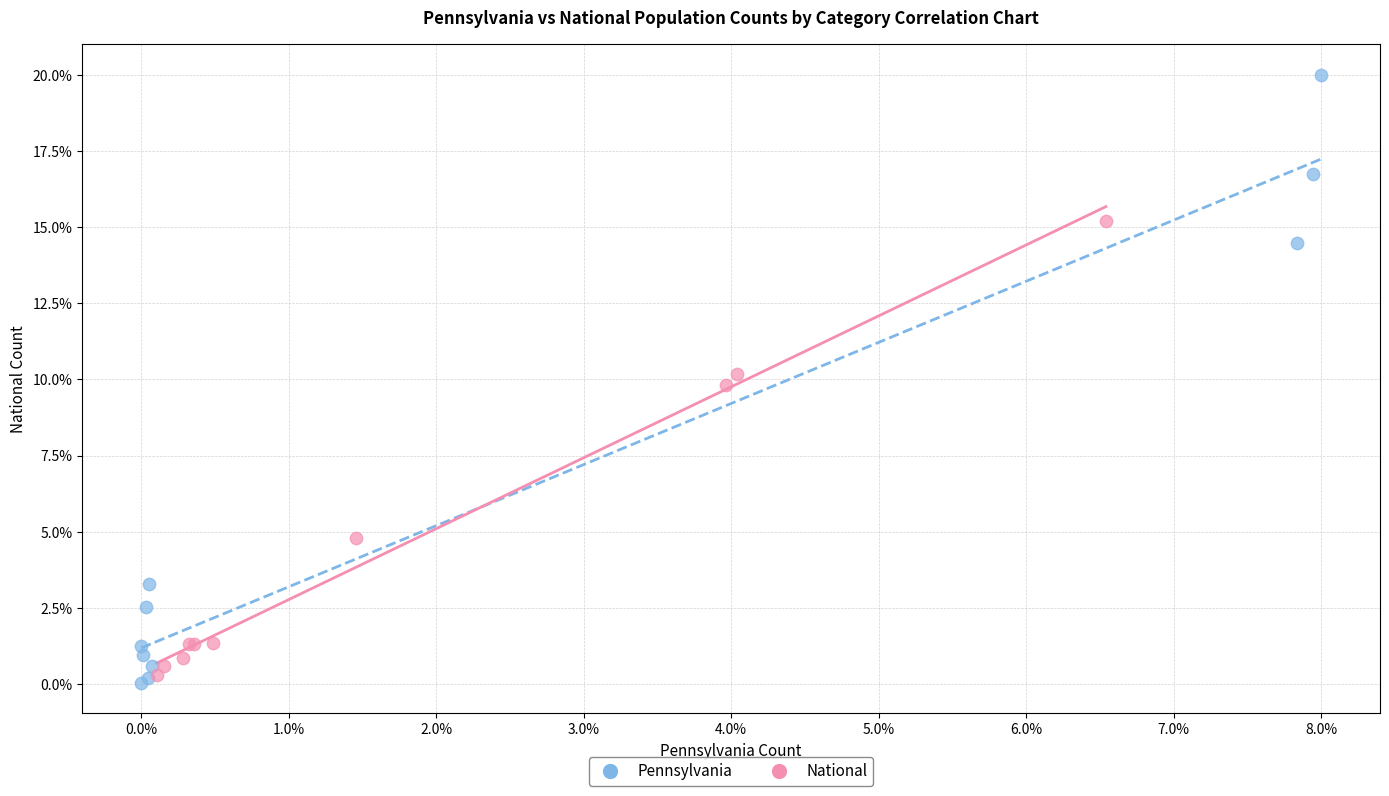

Which series reaches the maximum Y coordinate?

Pennsylvania